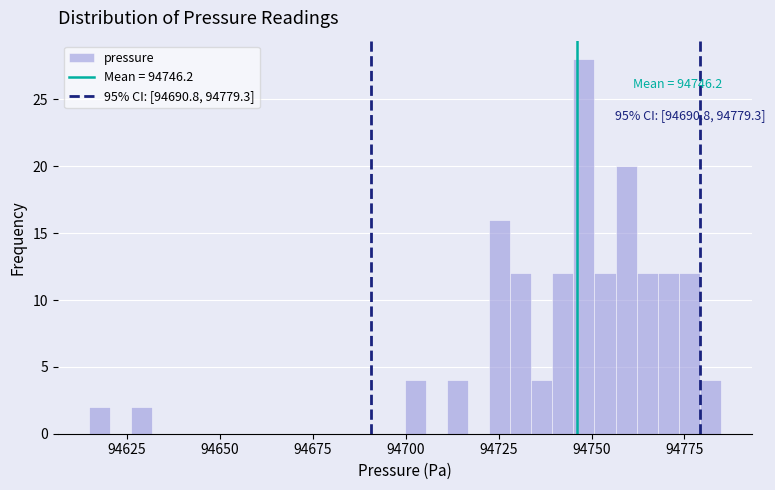

Around what value on the x-axis is the tallest bar? Give the approximate position of its centre, as read against the axis.

94750